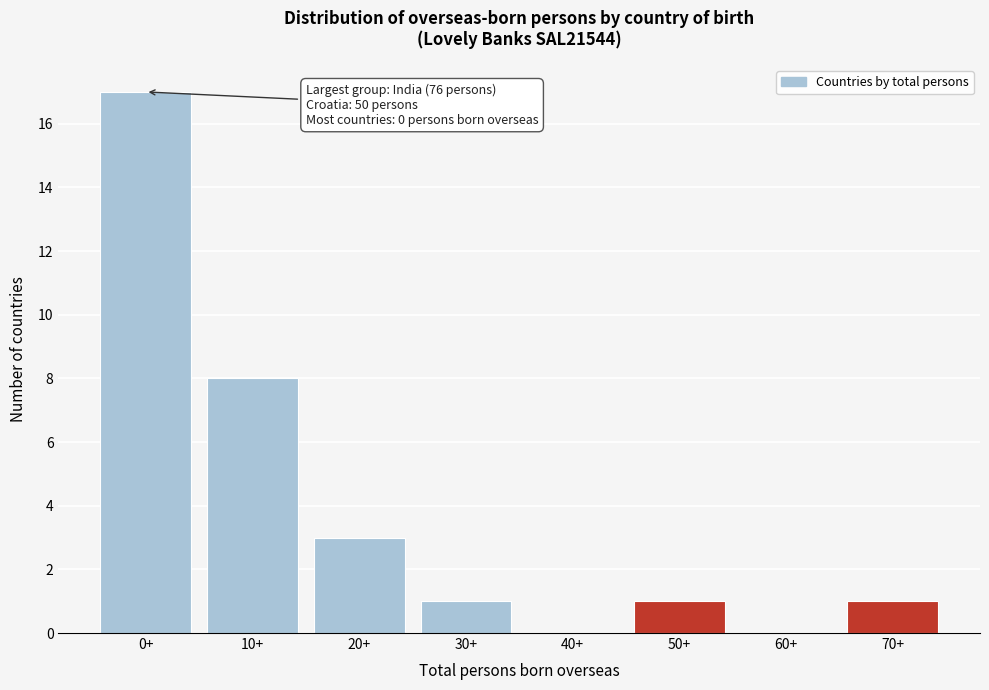

Reading left to right, what are all the values shown in this chart?

0+=17	10+=8	20+=3	30+=1	40+=0	50+=1	60+=0	70+=1